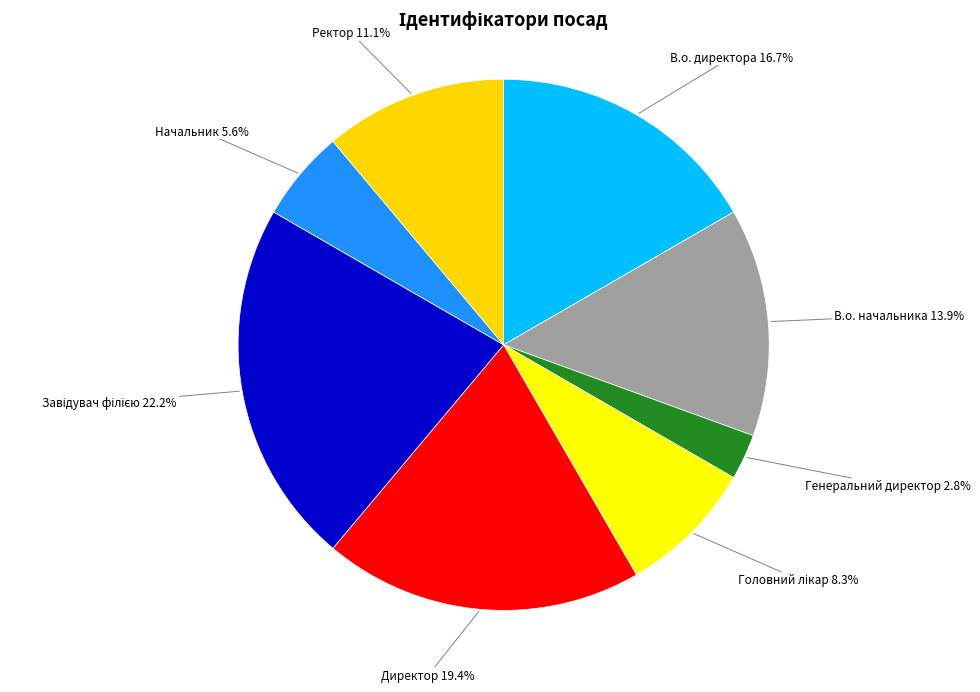

Count the number of slices in the pie.

8